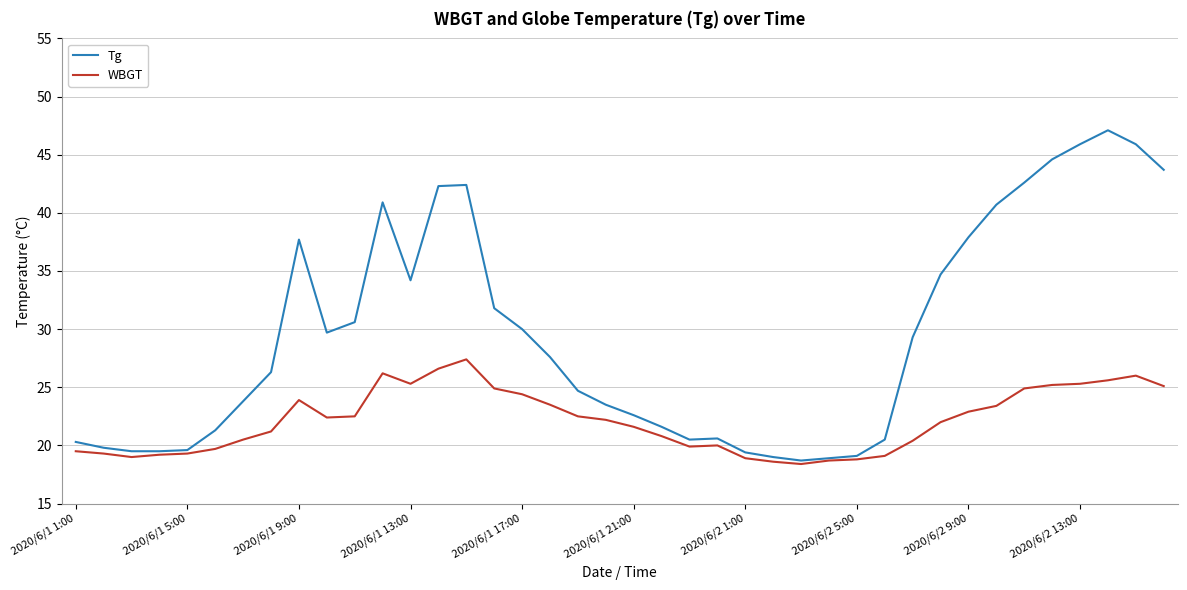

What is the maximum value shown in the chart?

47.1